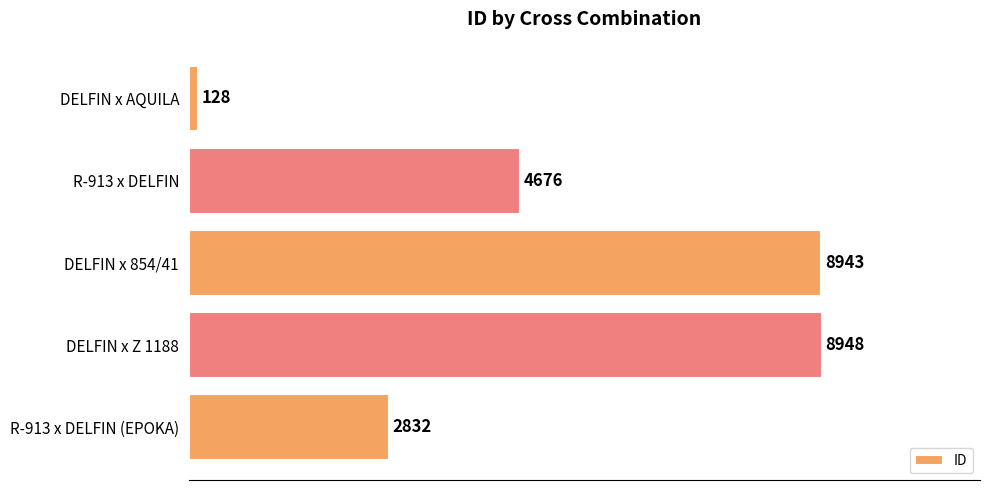

How many data points are less than 4676?

2